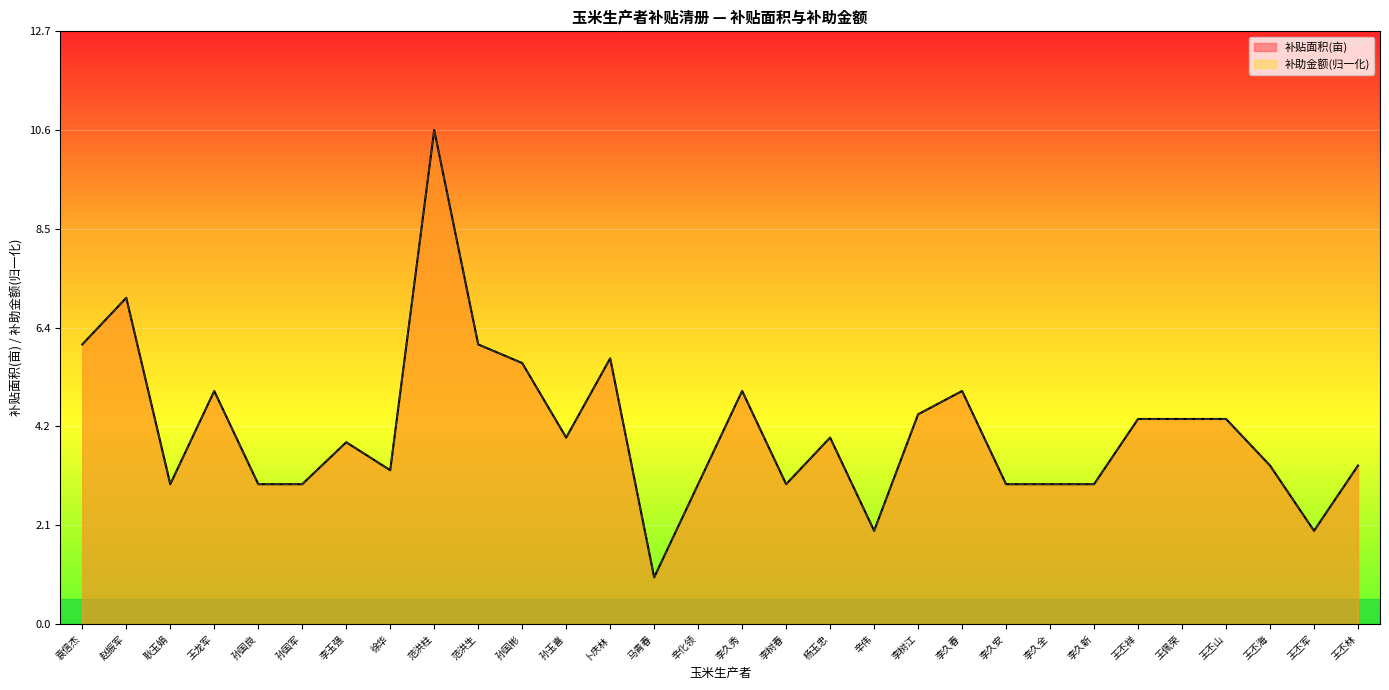

Read the 补助金额 value at 李久新.

3.0